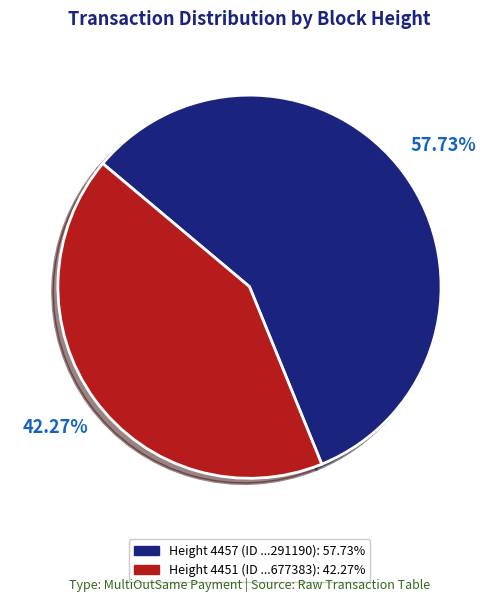

Does any single category account for the majority?

Yes